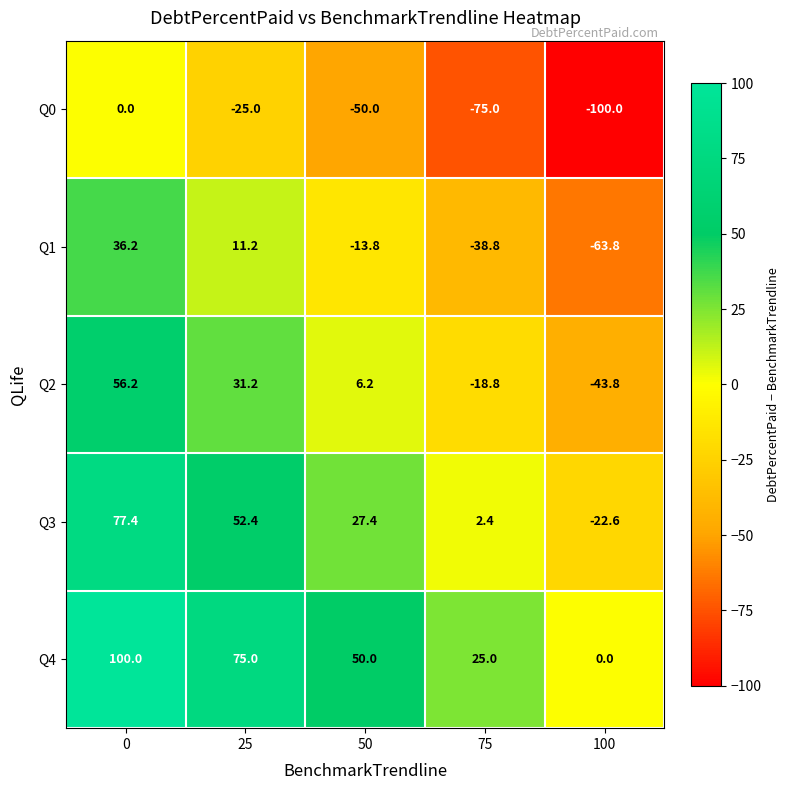

Count the number of categories in the chart.

5